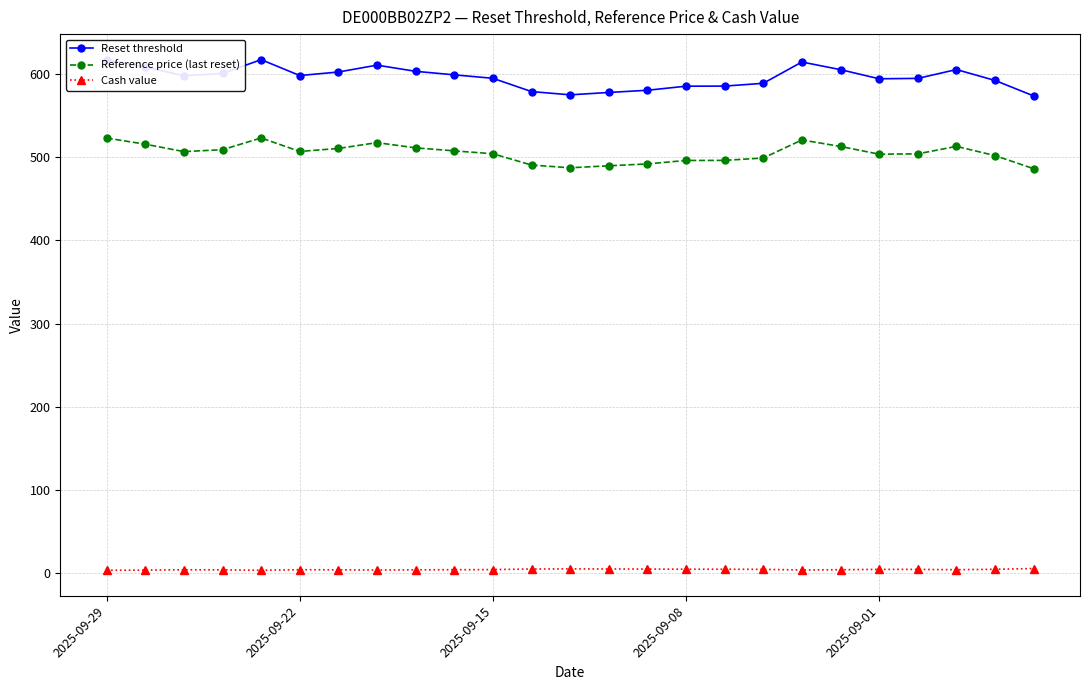

List the series in order of their peak value, lowest first.

Cash value, Reference price (last reset), Reset threshold